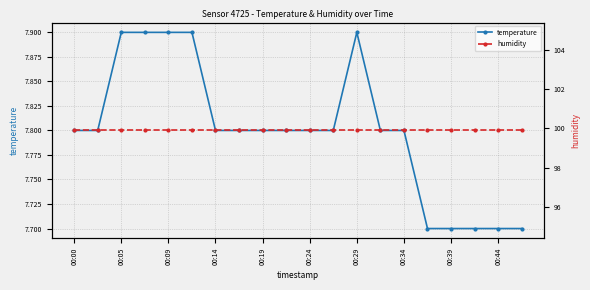

What is the average value of the humidity series?

99.9